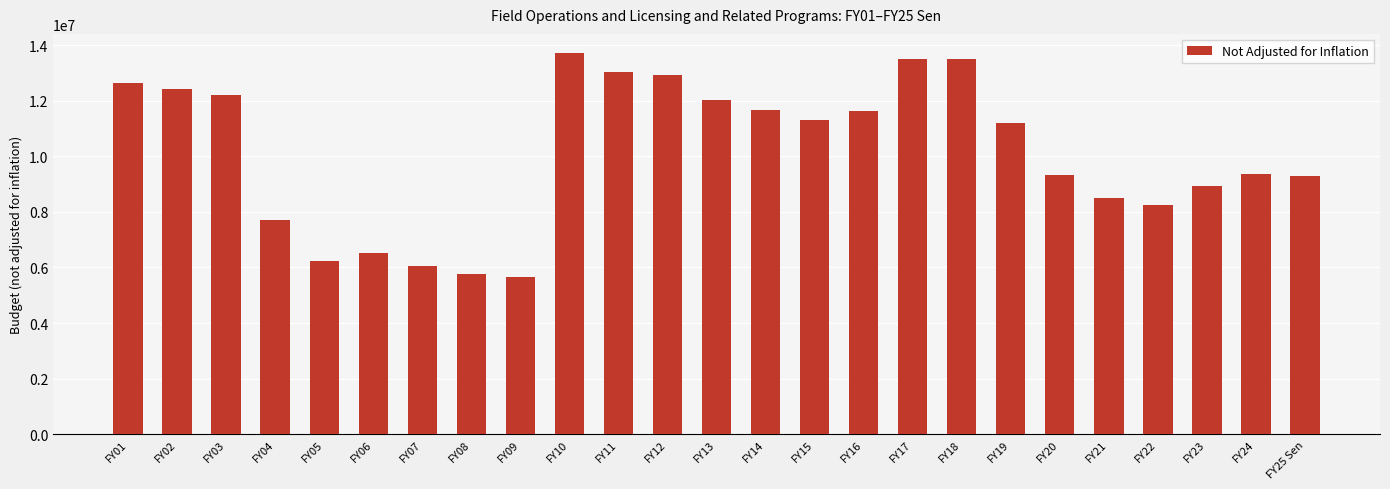

Is it true that the value at FY10 is 5912332?

False